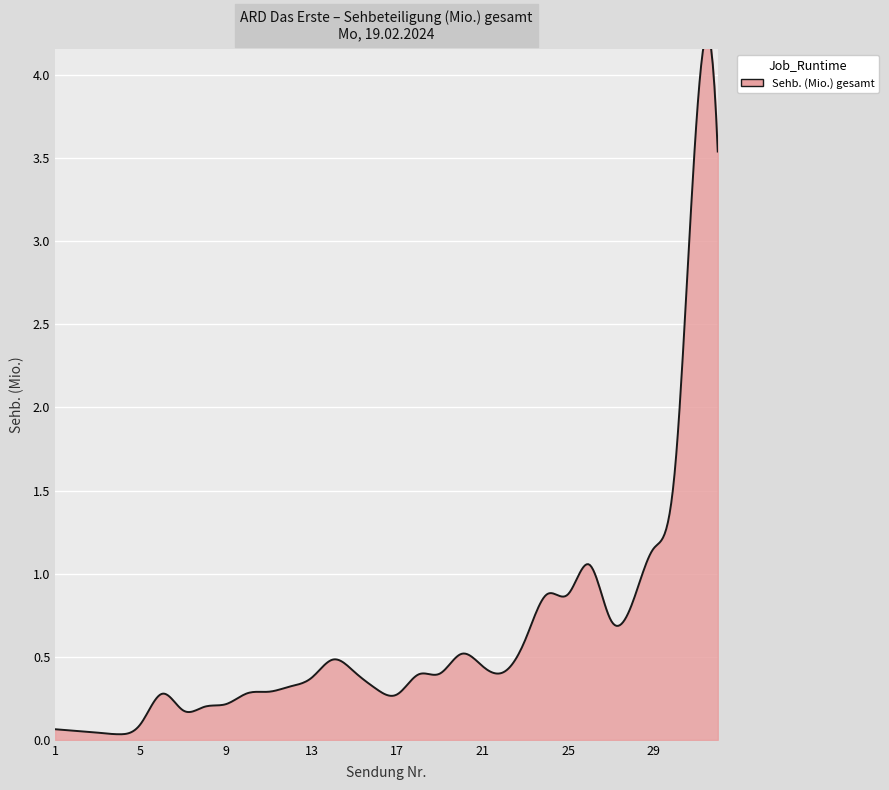

Reading left to right, what are all the values shown in this chart?

0.1	0.1	0.0	0.0	0.1	0.3	0.2	0.2	0.2	0.3	0.3	0.3	0.4	0.5	0.4	0.3	0.3	0.4	0.4	0.5	0.4	0.4	0.6	0.9	0.9	1.1	0.7	0.8	1.2	1.6	3.7	3.5